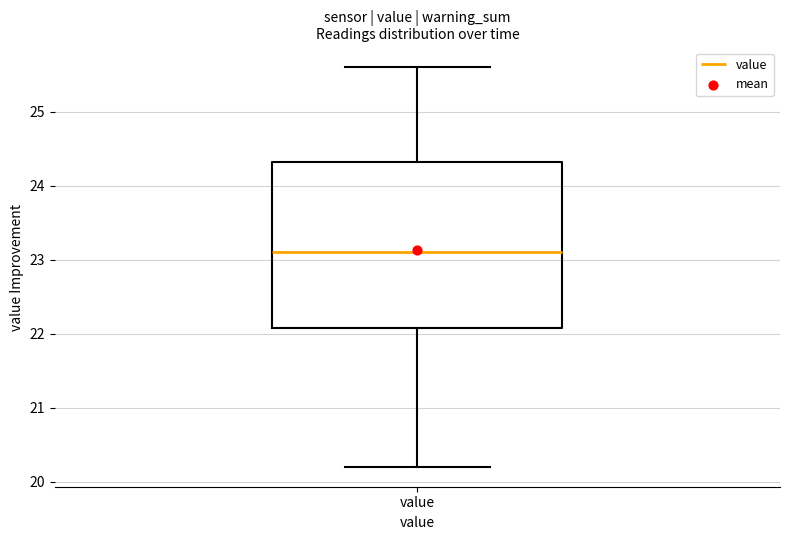

Transcribe this box plot: give where the median line is, the range the box spans, and where the two whiskers end, as read against the y-axis. The values are not printed on the chart, so give them approximately, as read against the axis.

median 23.1, box 22.1 to 24.3, whiskers 20.2 to 25.6